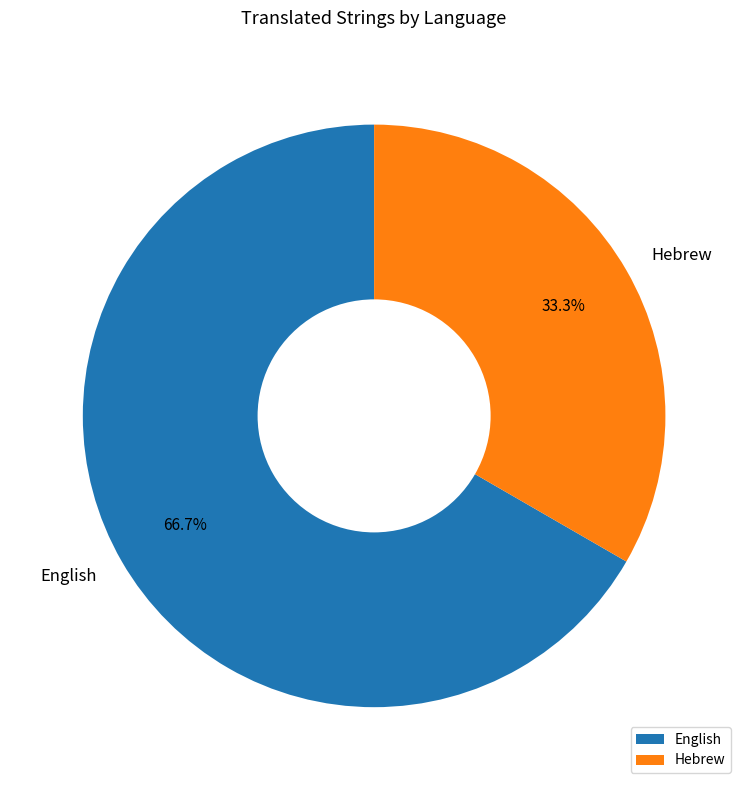

What is the total percentage of Hebrew and English?

100.0%